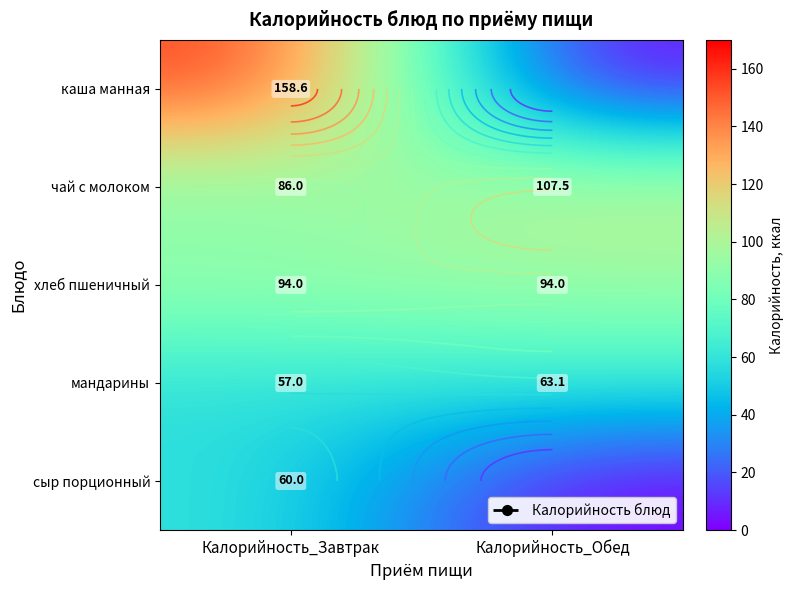

Which label corresponds to the largest value in the chart?

Калорийность_Завтрак